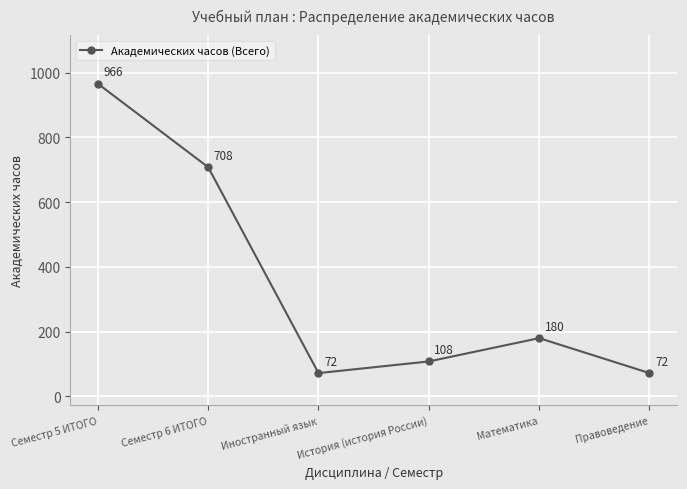

What is the difference between the values at Семестр 5 ИТОГО and Иностранный язык?

894